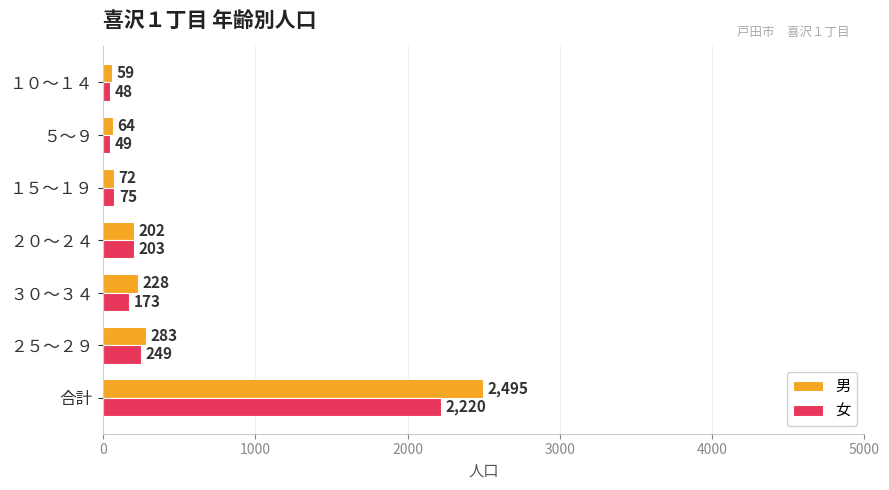

Rank the categories by 男 value from highest to lowest.

合計, ２５～２９, ３０～３４, ２０～２４, １５～１９, ５～９, １０～１４